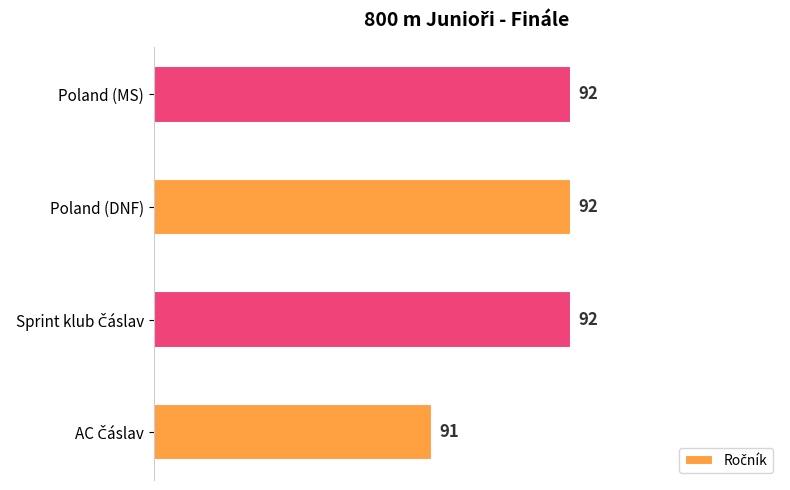

What is the sum of the values at Poland (DNF) and Poland (MS)?

184